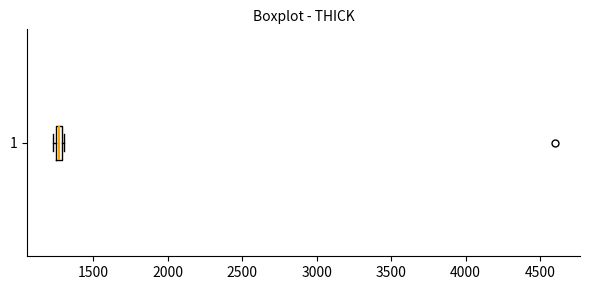

Where is the right edge of the box at y = 1 on the x-axis? The values are not printed on the chart, so give them approximately, as read against the axis.

1300